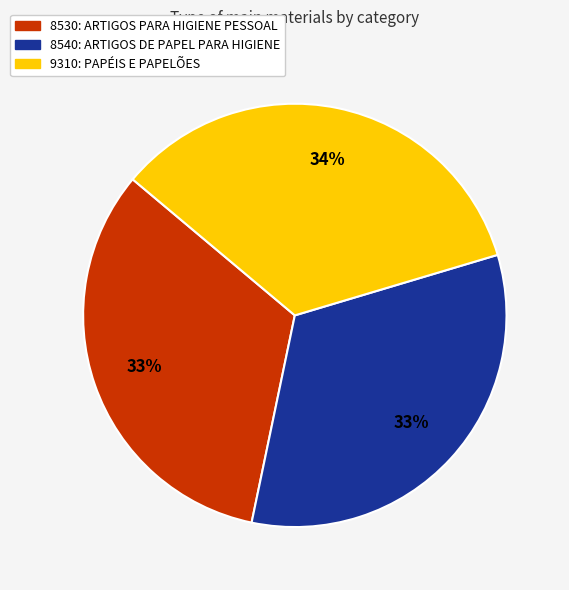

Is 8530: ARTIGOS PARA HIGIENE PESSOAL the majority of the pie?

No